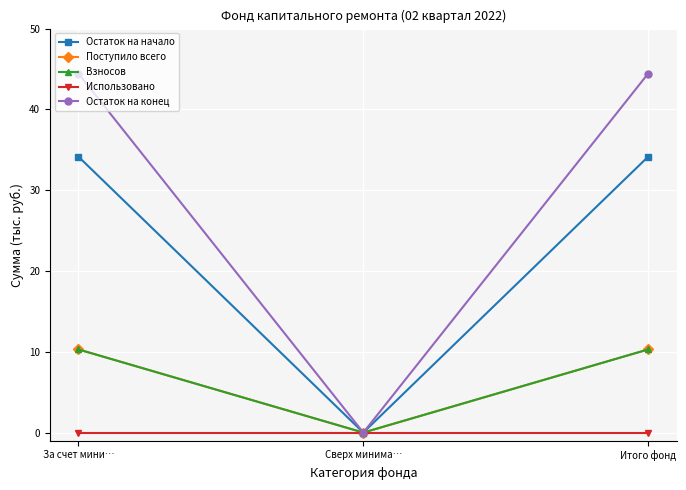

Is this an area chart (filled region under the line)?

No